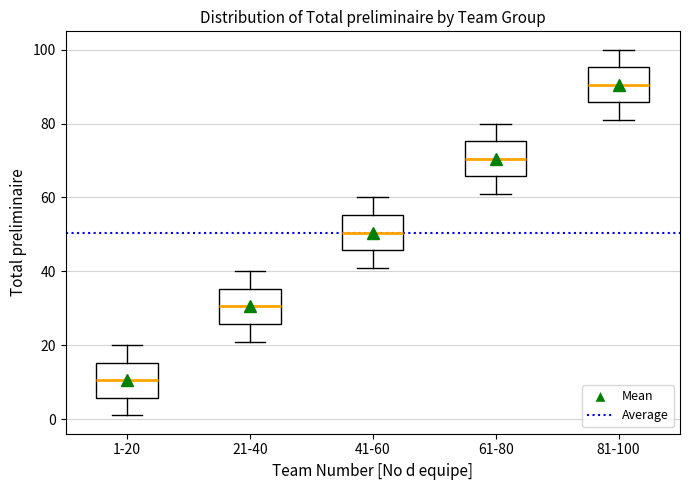

Reading left to right, read every box against the y-axis: the position of its median line, the range the box covers, and the ends of its whiskers. The values are not printed on the chart, so give them approximately, as read against the axis.

1-20: median 10, box 6 to 16, whiskers 2 to 20
21-40: median 30, box 26 to 36, whiskers 22 to 40
41-60: median 50, box 46 to 56, whiskers 42 to 60
61-80: median 70, box 66 to 76, whiskers 62 to 80
81-100: median 90, box 86 to 96, whiskers 82 to 100